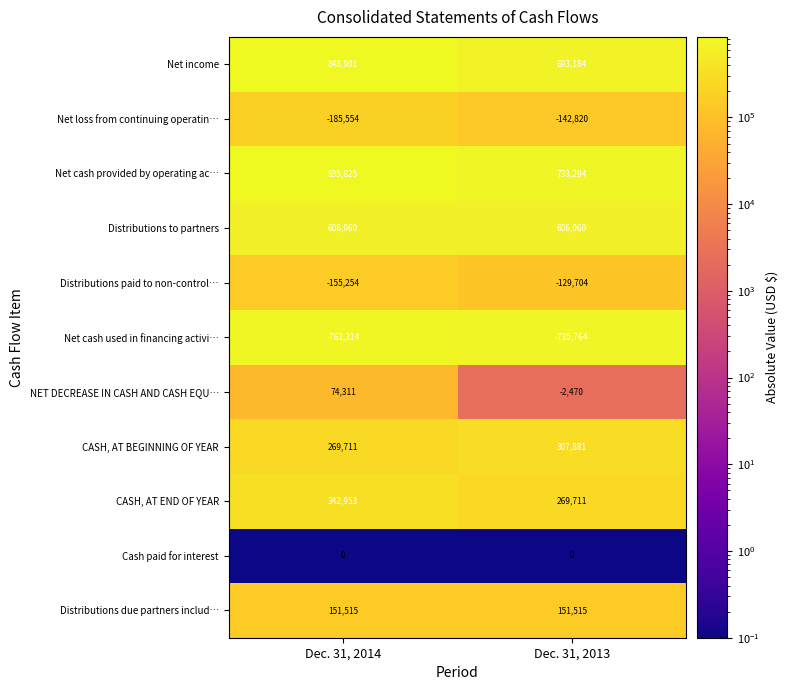

The value of NET DECREASE IN CASH AND CASH EQU… at Dec. 31, 2014 is 74311. True or false?

True